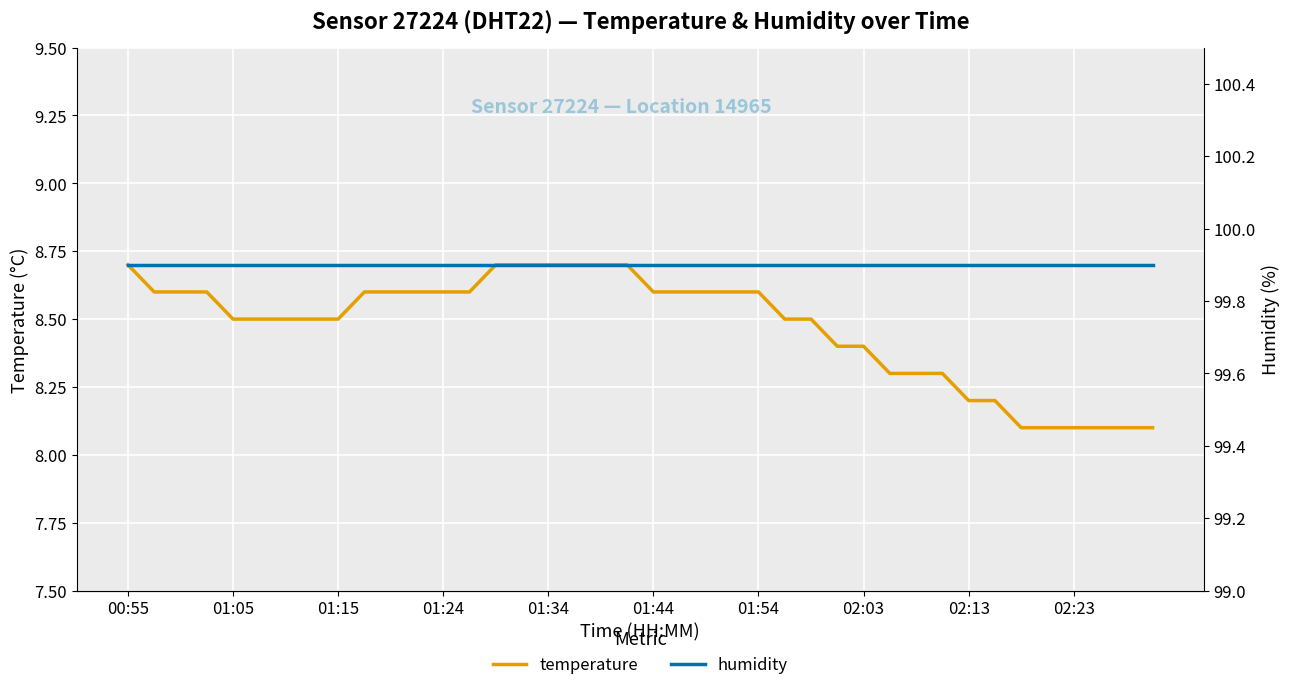

What is the minimum value for temperature?

8.1